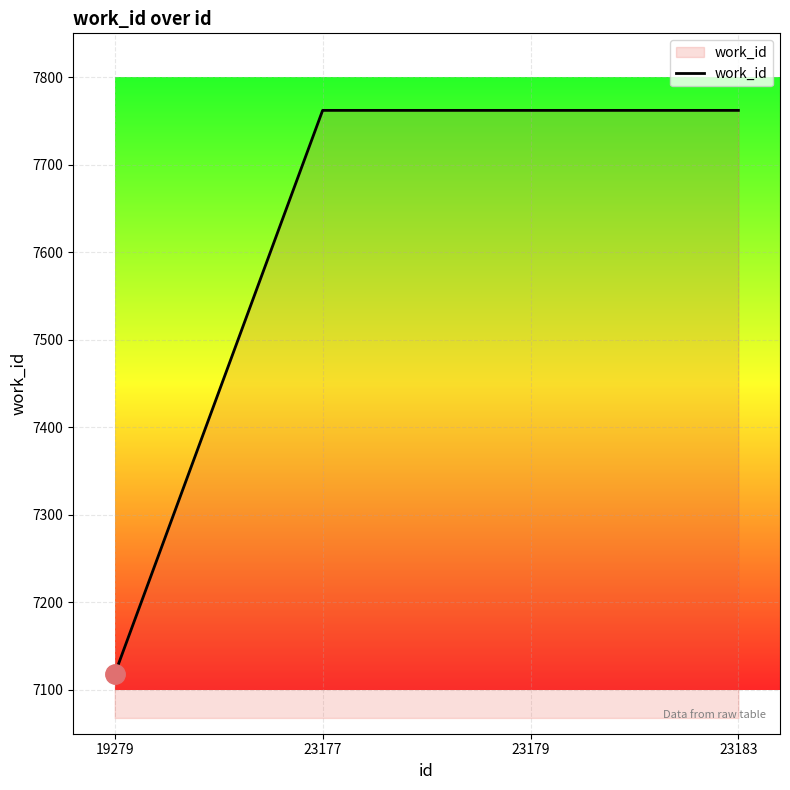

How many values are below 7762?

1